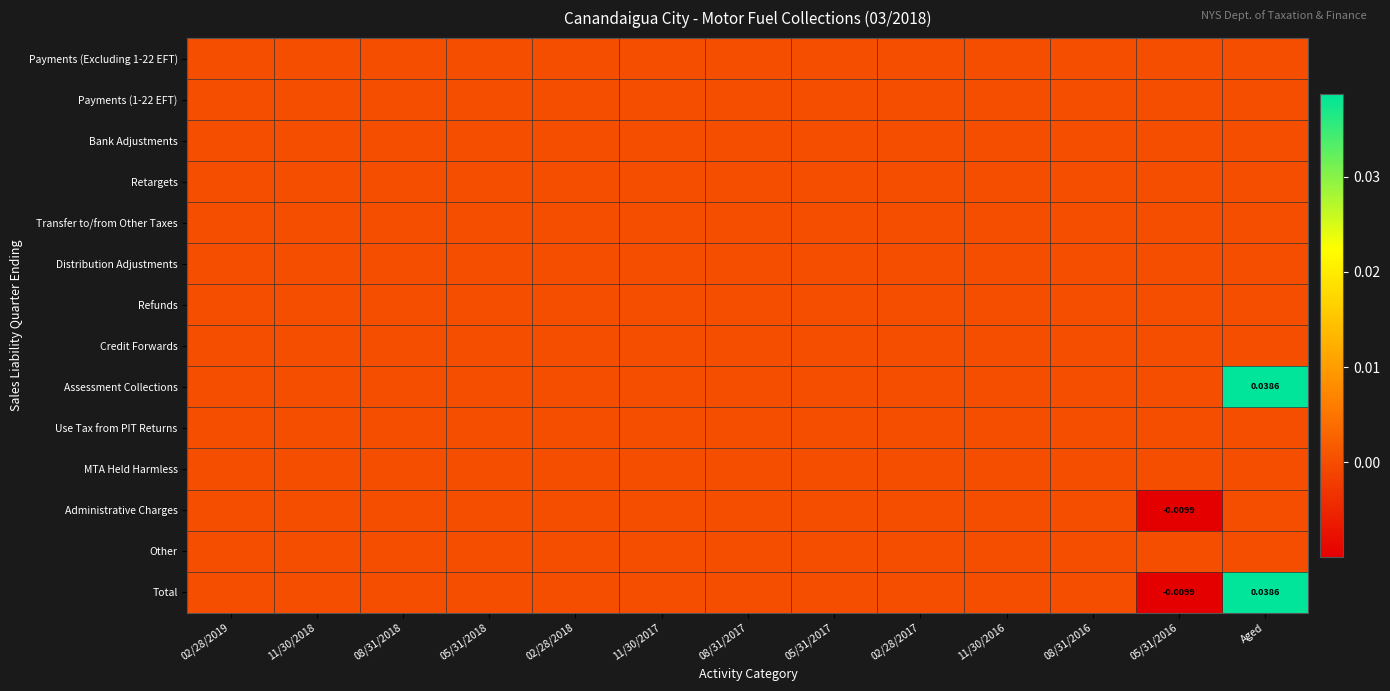

Is the value of Use Tax from PIT Returns at 02/28/2018 greater than the value of Assessment Collections at 05/31/2017?

No